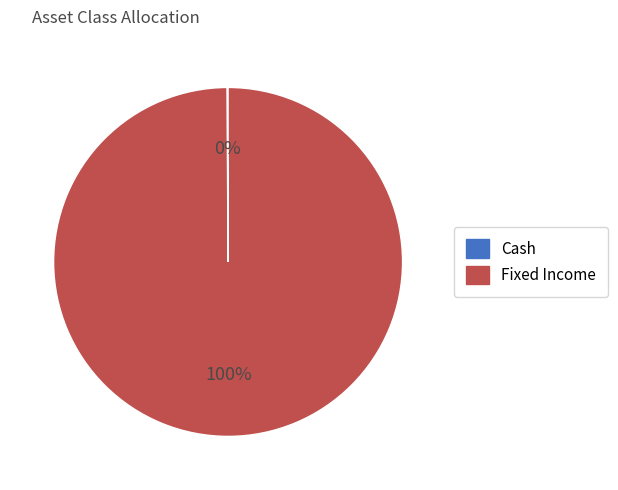

What is the largest slice in the pie chart?

Fixed Income